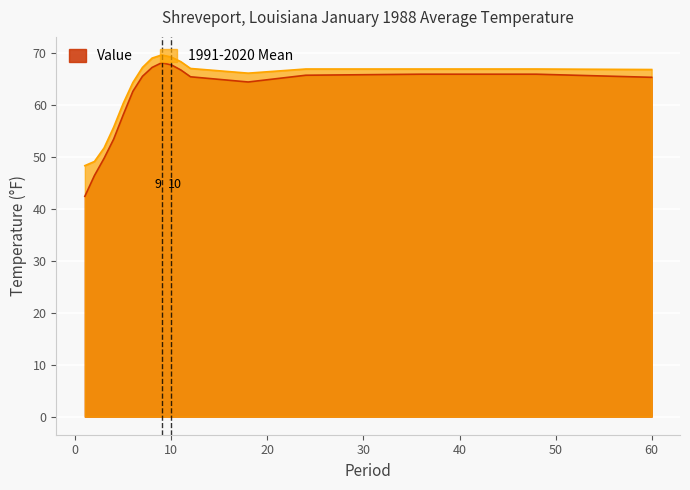

What are all the series names shown in the legend?

Value, 1991-2020 Mean